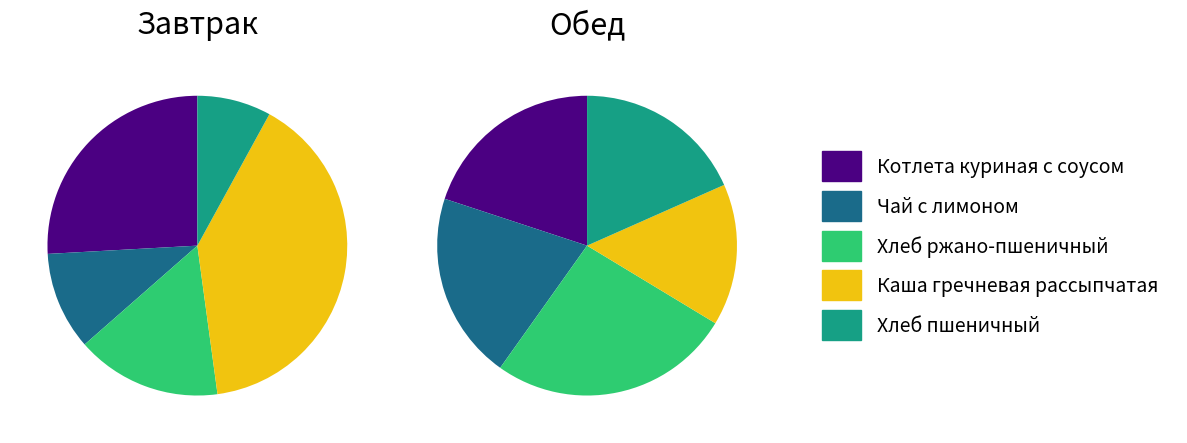

What percentage is the 0 slice, to the nearest percent?

20%